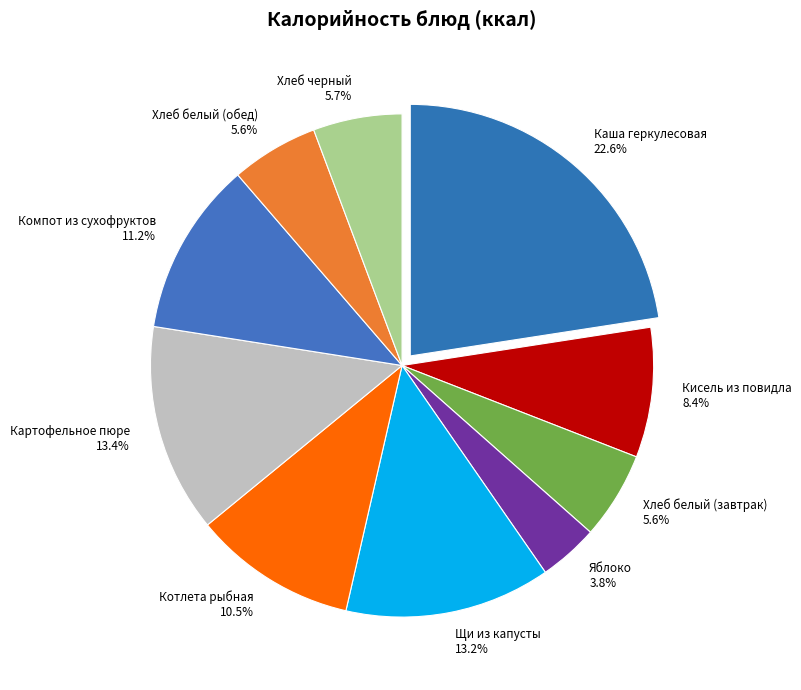

Which category has the biggest portion of the pie?

Каша геркулесовая